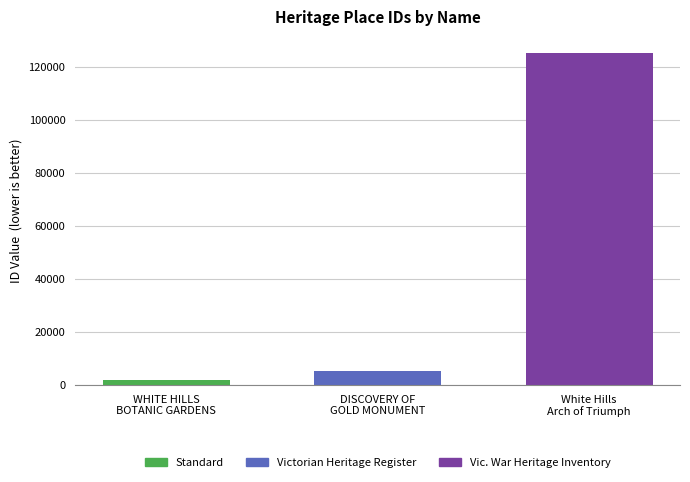

What is the average value?

44119